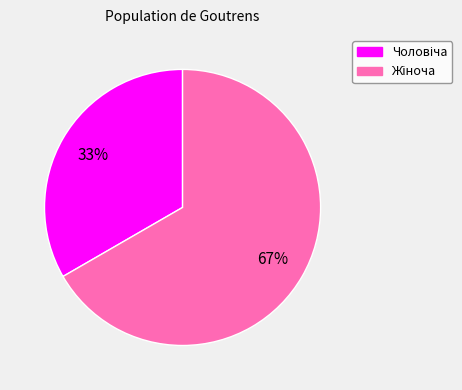

To the nearest percent, what is the average slice percentage?

50%